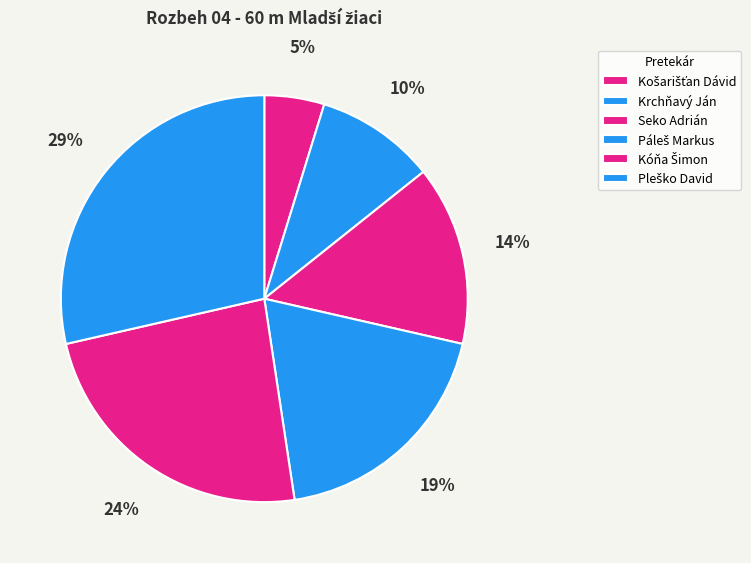

How many segments does this pie chart have?

6